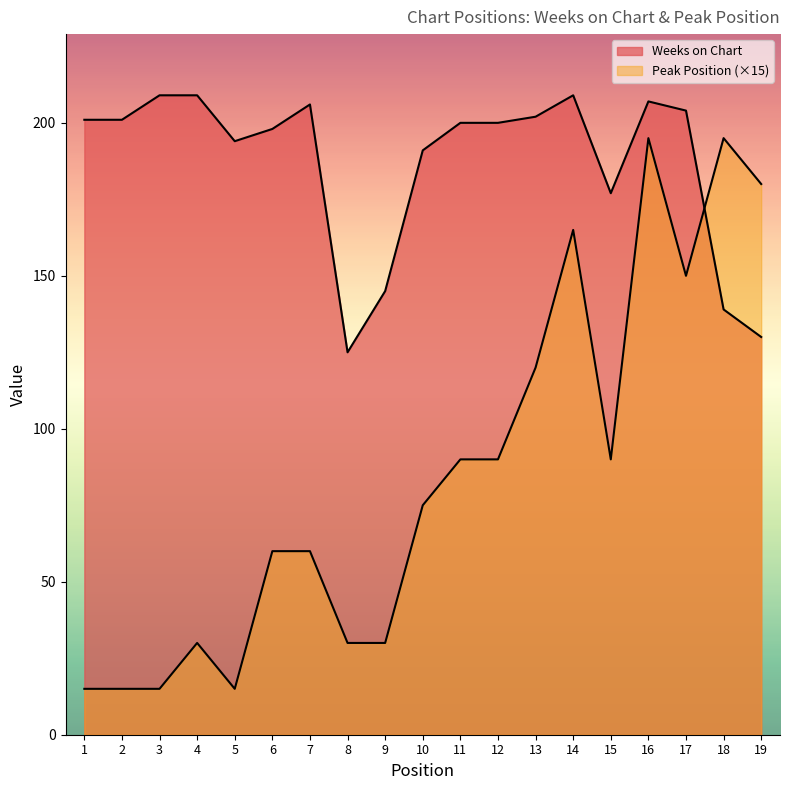

Reading left to right, list all the values displayed in this chart.

Weeks on Chart: 1=201	2=201	3=209	4=209	5=194	6=198	7=206	8=125	9=145	10=191	11=200	12=200	13=202	14=209	15=177	16=207	17=204	18=139	19=130
Peak Position: 1=15	2=15	3=15	4=30	5=15	6=60	7=60	8=30	9=30	10=75	11=90	12=90	13=120	14=165	15=90	16=195	17=150	18=195	19=180